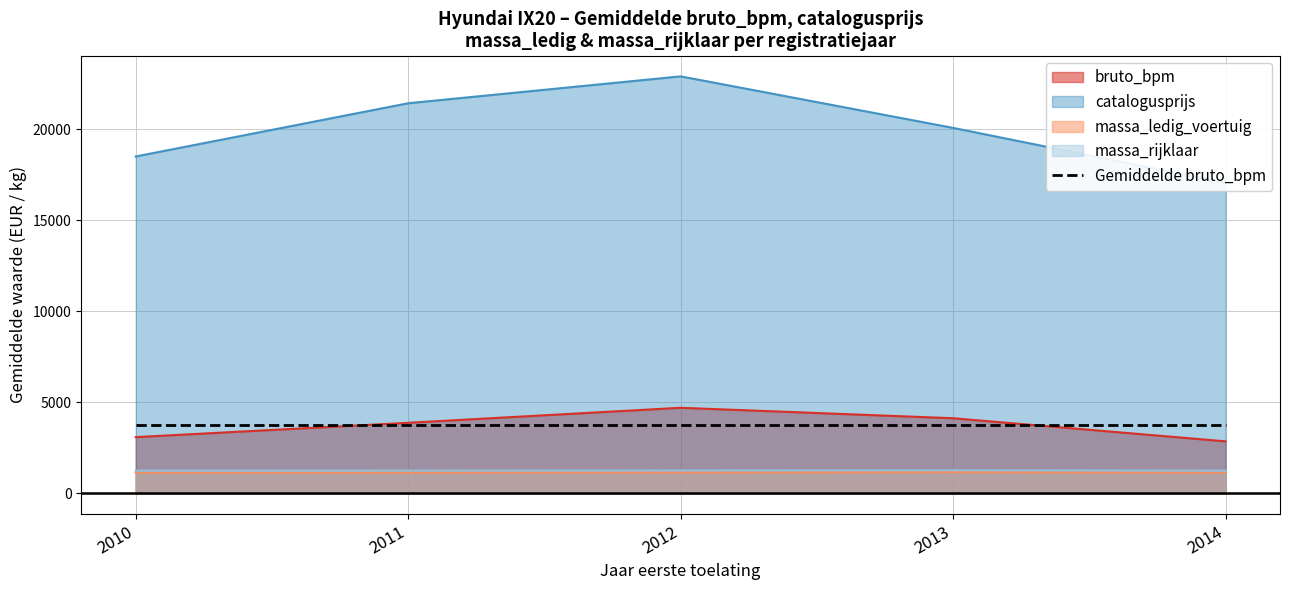

True or false: massa_rijklaar has more than 0 interior local peaks.

True